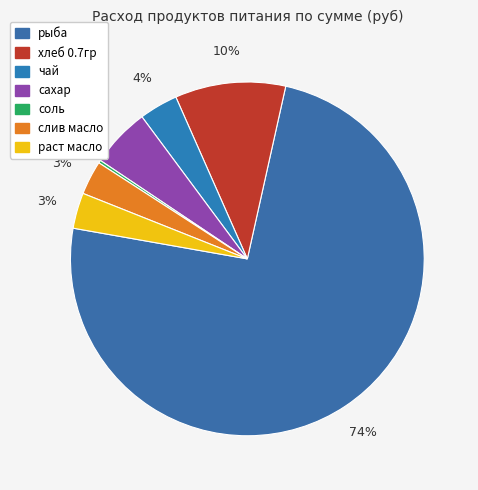

Does any single category account for the majority?

Yes